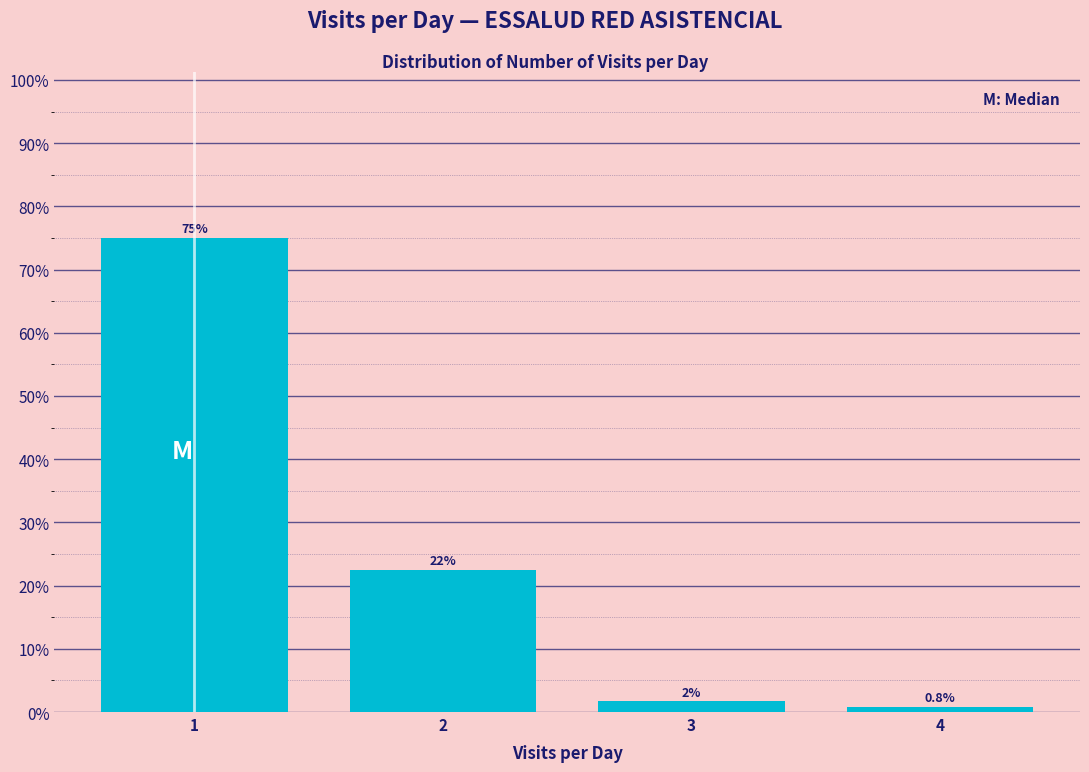

At which category does the chart reach its minimum across all series?

4